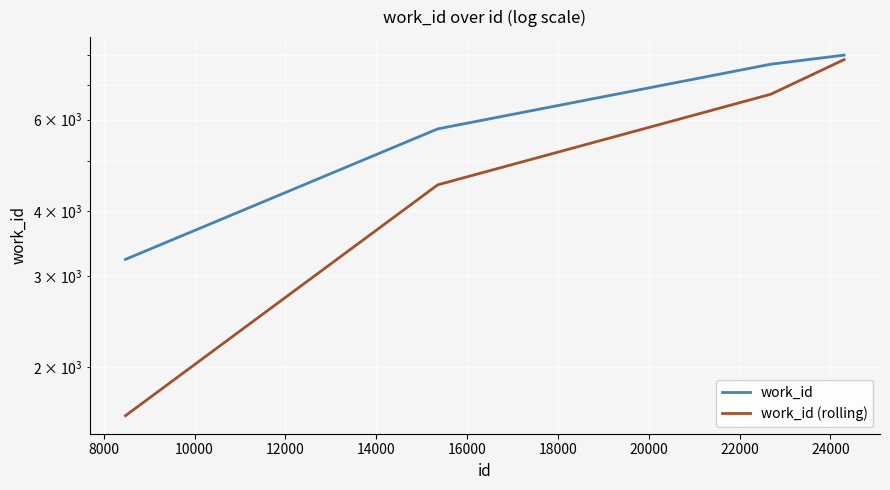

True or false: work_id and work_id (rolling) cross at least once.

False